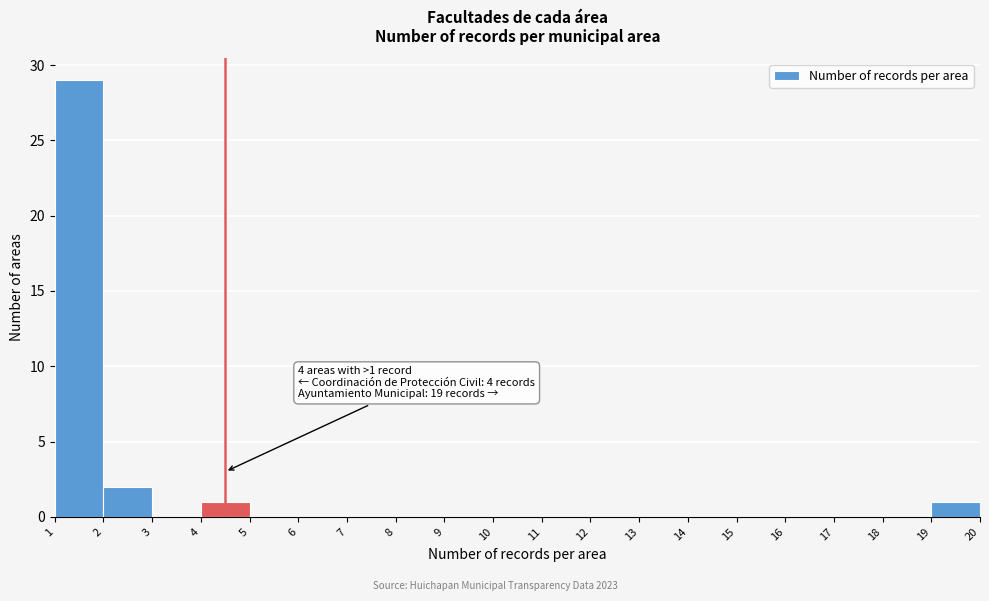

Over which range of the x-axis is the bar tallest?

1 to 2